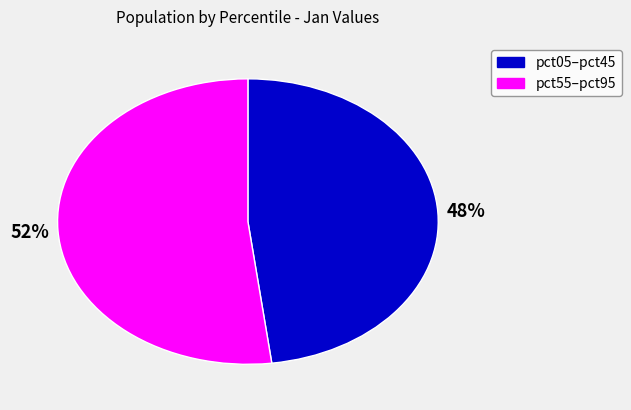

To the nearest percent, what is the difference between the largest and smallest slice percentages?

4%